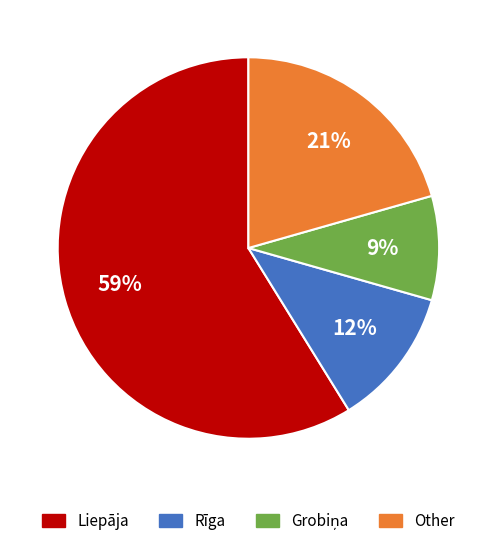

Is there any slice that represents more than half of the pie?

Yes